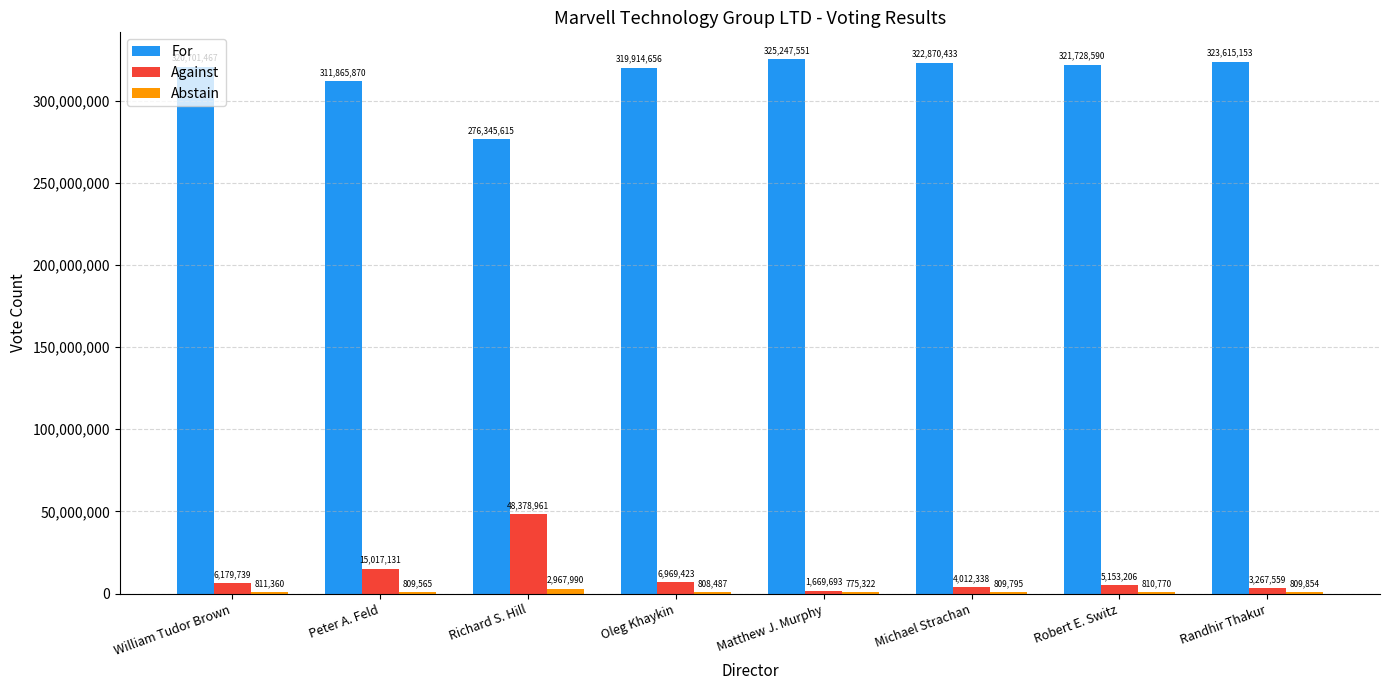

What is the total value across all series at Oleg Khaykin?

327692566